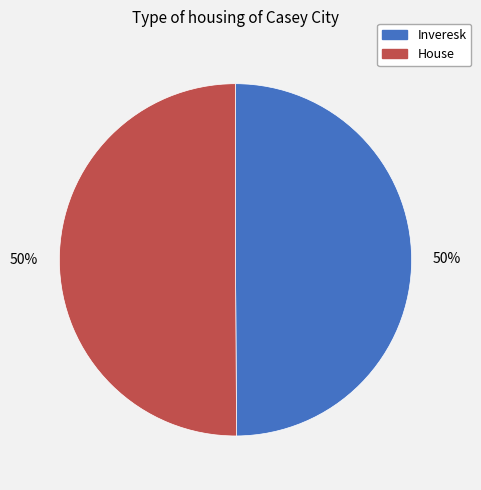

To the nearest percent, what is the average slice percentage?

50%